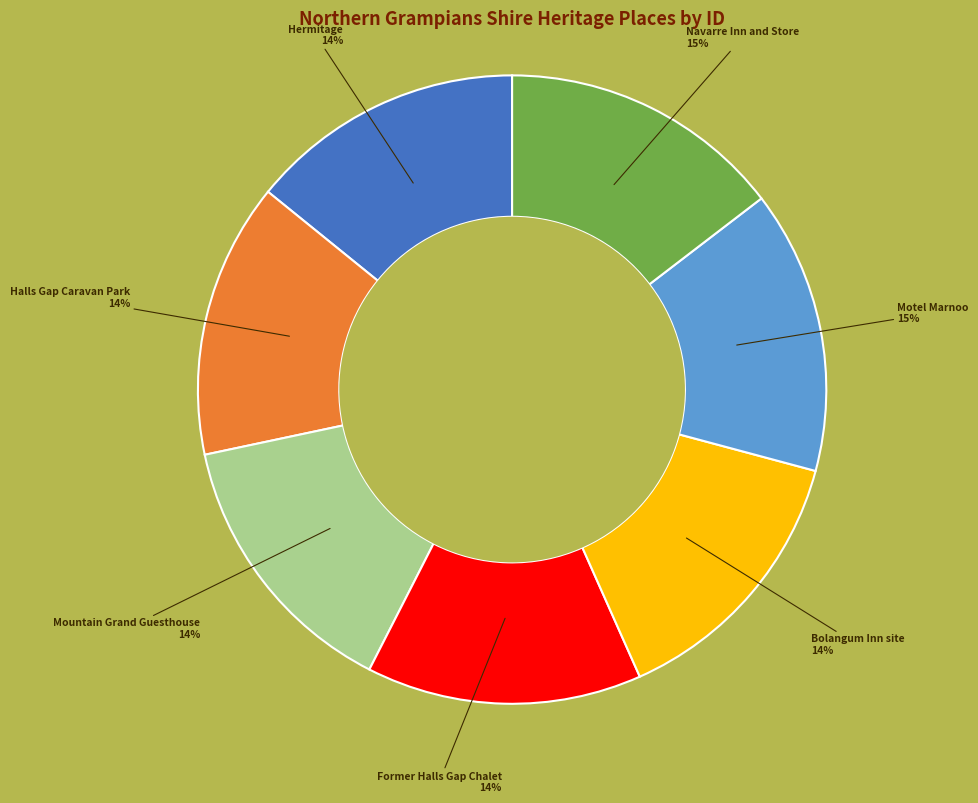

Is the sum of Halls Gap Caravan Park and Motel Marnoo greater than half?

No